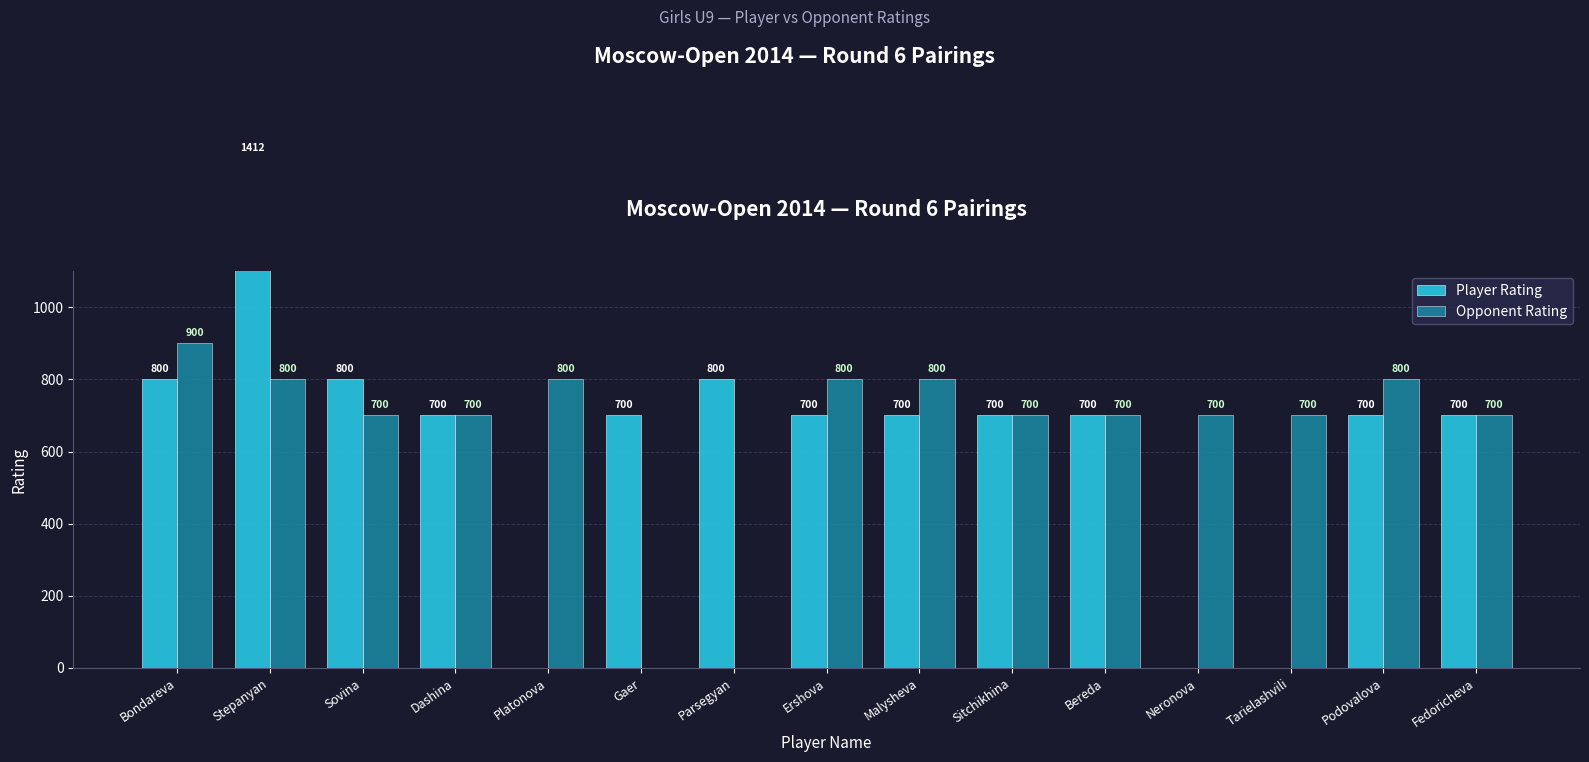

What is the total value across all series at Parsegyan?

800